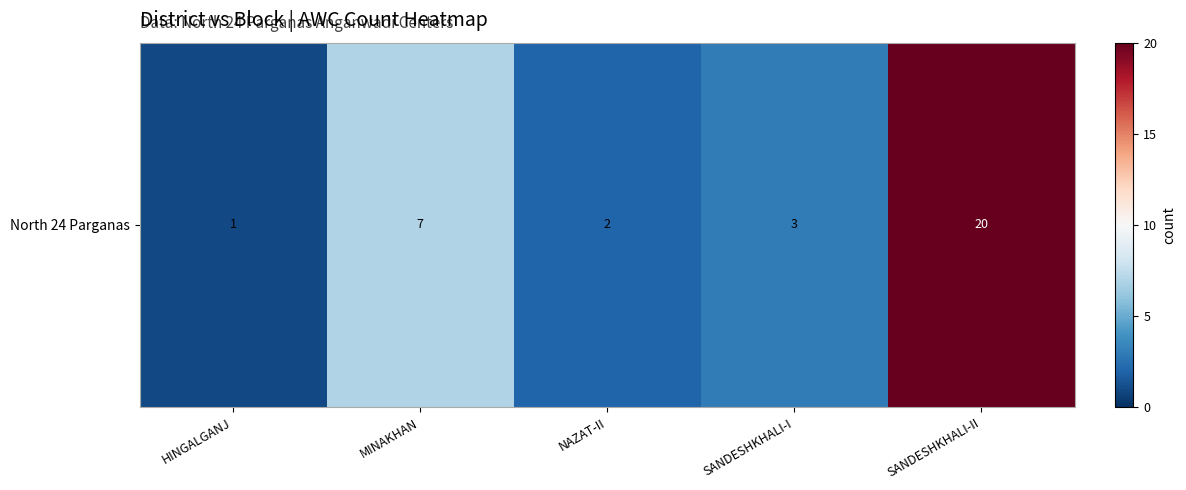

The value at SANDESHKHALI-I is 3. True or false?

True